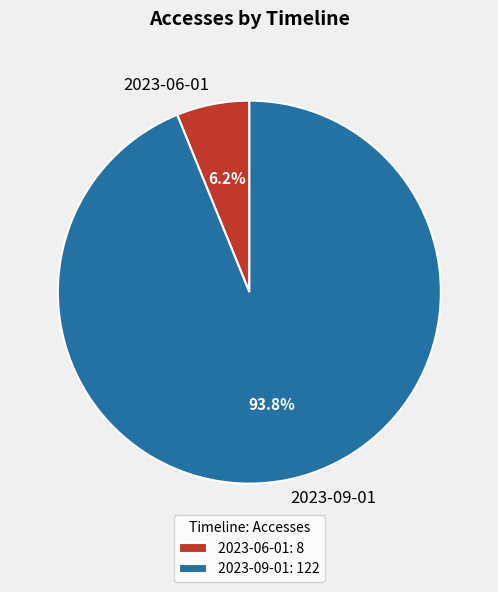

To the nearest percent, what percentage of the pie is 2023-09-01?

94%